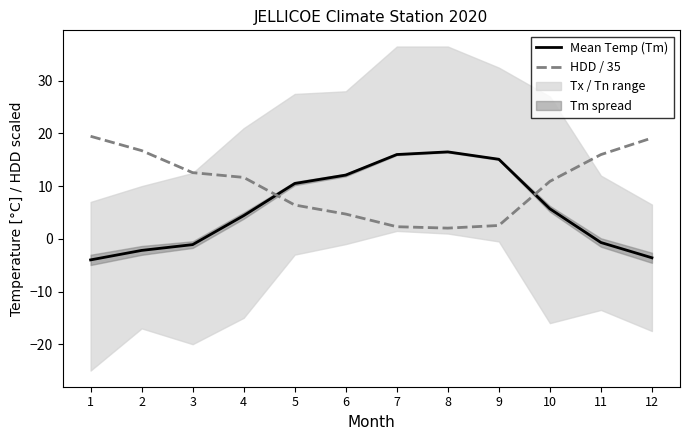

What is the value of the Mean Temp (Tm) point at the 2nd from the left?

-2.2